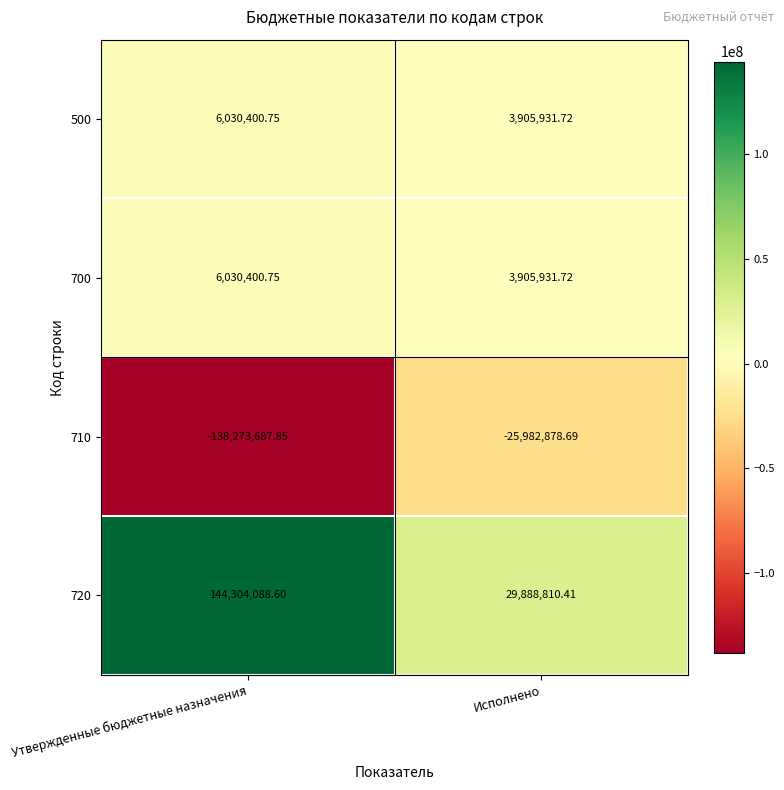

List the labels in order of 700 value, largest first.

Утвержденные бюджетные назначения, Исполнено